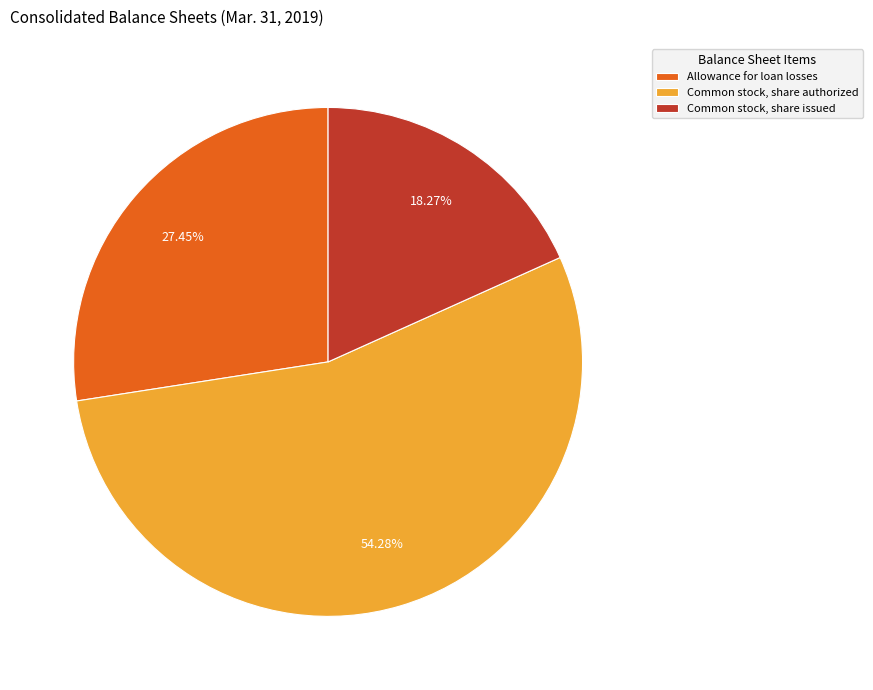

What percentage is the Allowance for loan losses slice, to the nearest percent?

27%